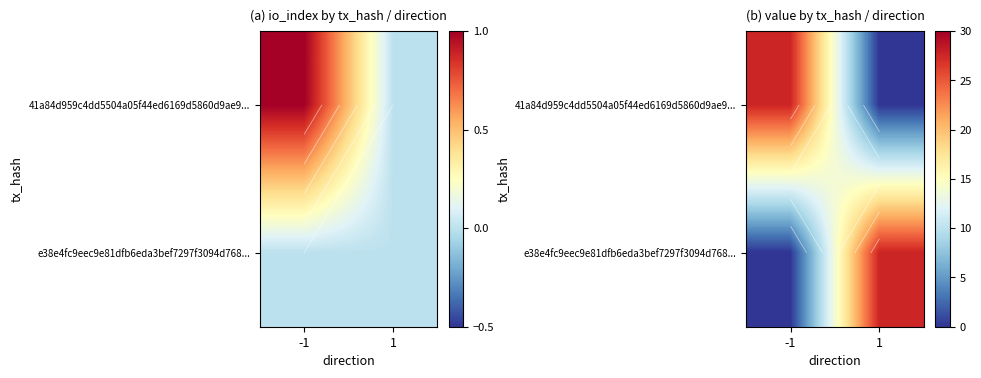

Is it true that e38e4fc9eec9e81dfb6eda3bef7297f3094d768... equals 17.1 at -1?

False